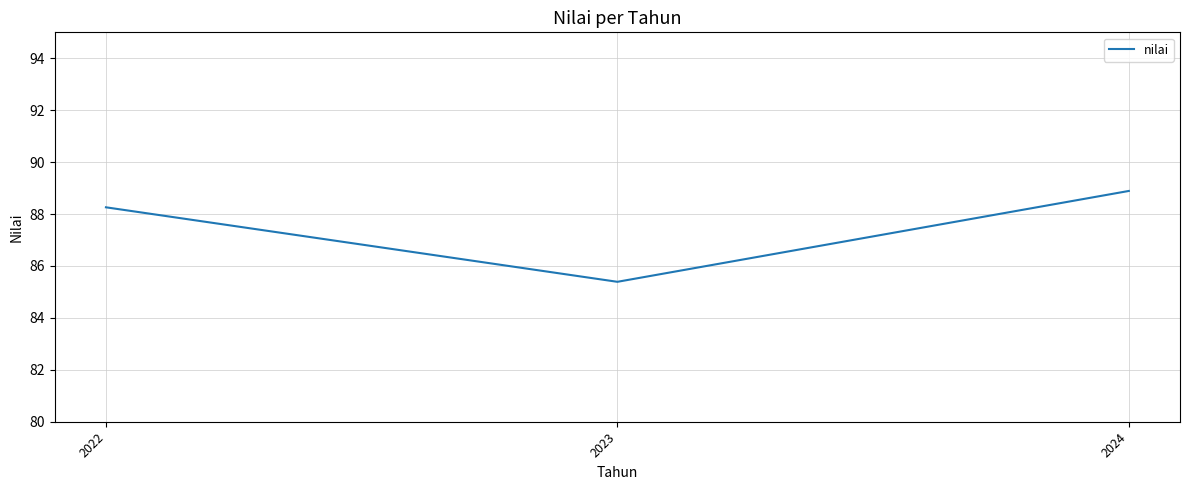

Count the number of data series in this chart.

1